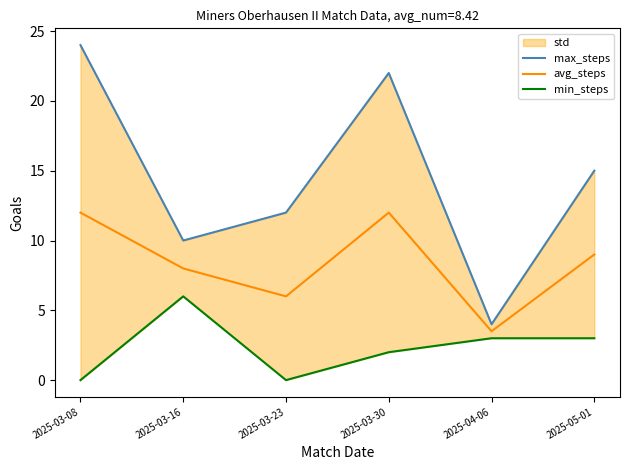

How many lines are shown in the chart?

3